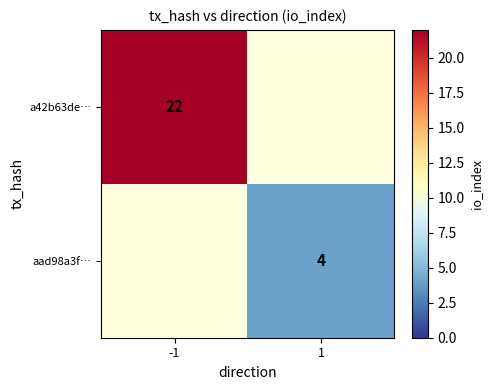

Is it true that a42b63de… equals 5 at -1?

False